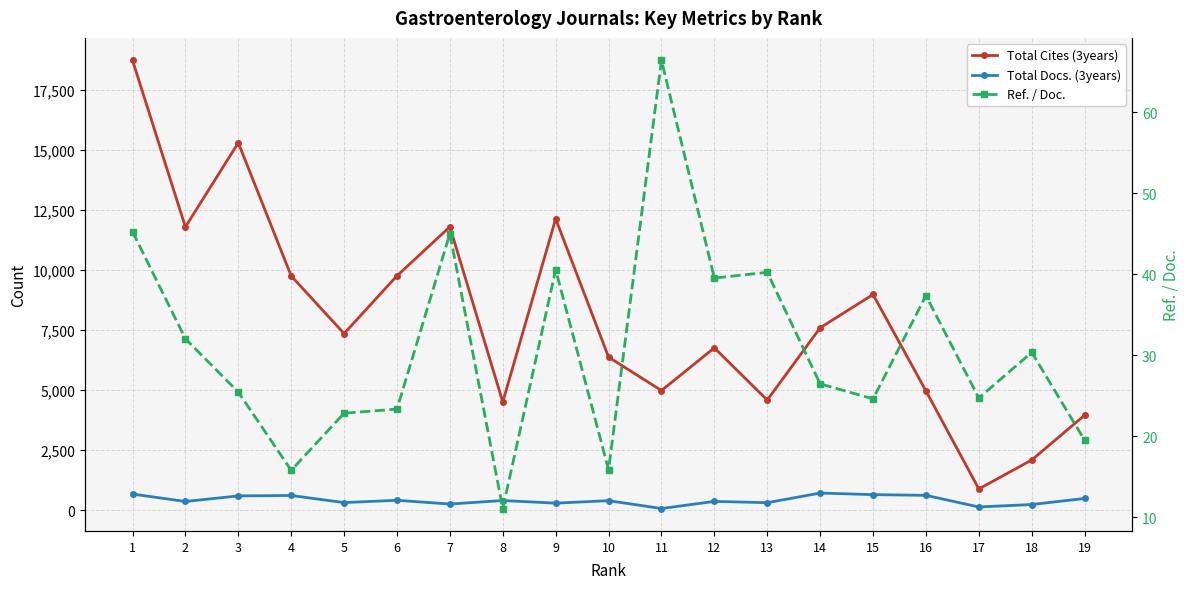

Where is the first local minimum for Ref. / Doc.?

4